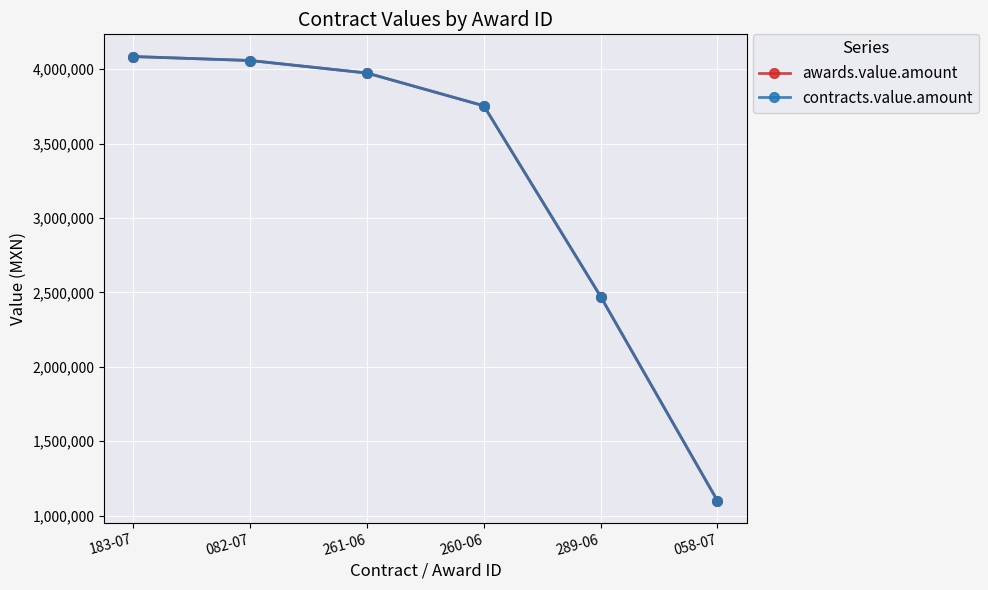

Is this an area chart (filled region under the line)?

No